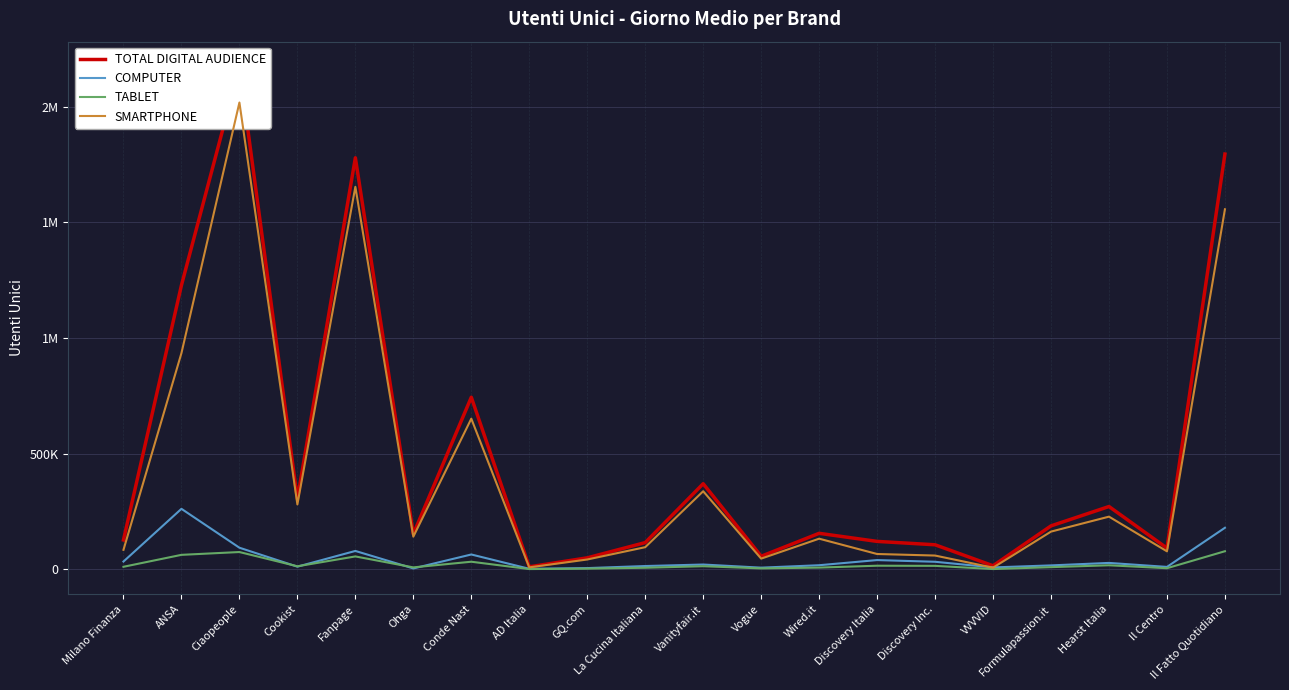

Where is TOTAL DIGITAL AUDIENCE nearest to the value 1091141?

ANSA